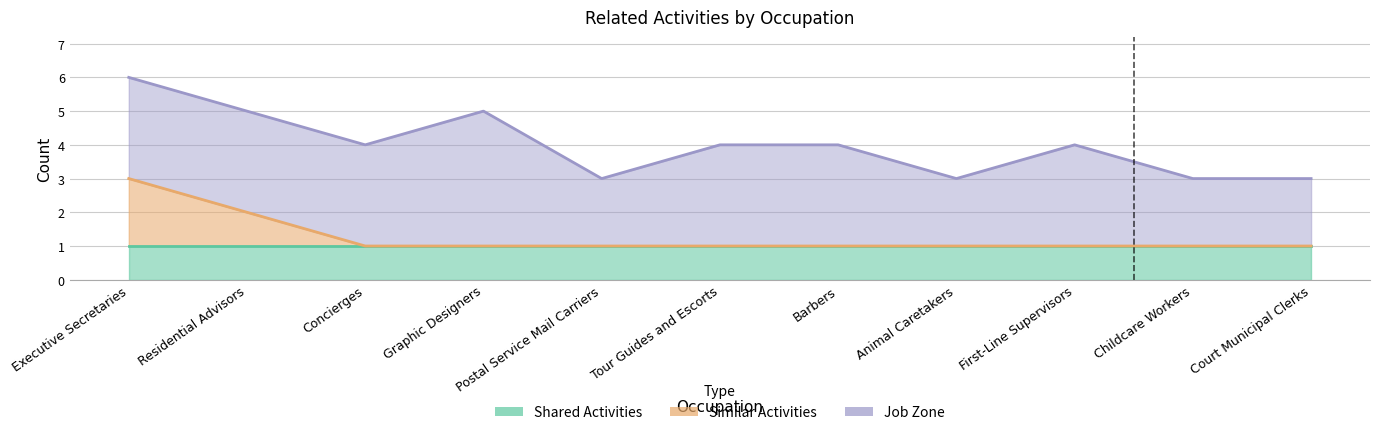

How many series are shown in this chart?

3